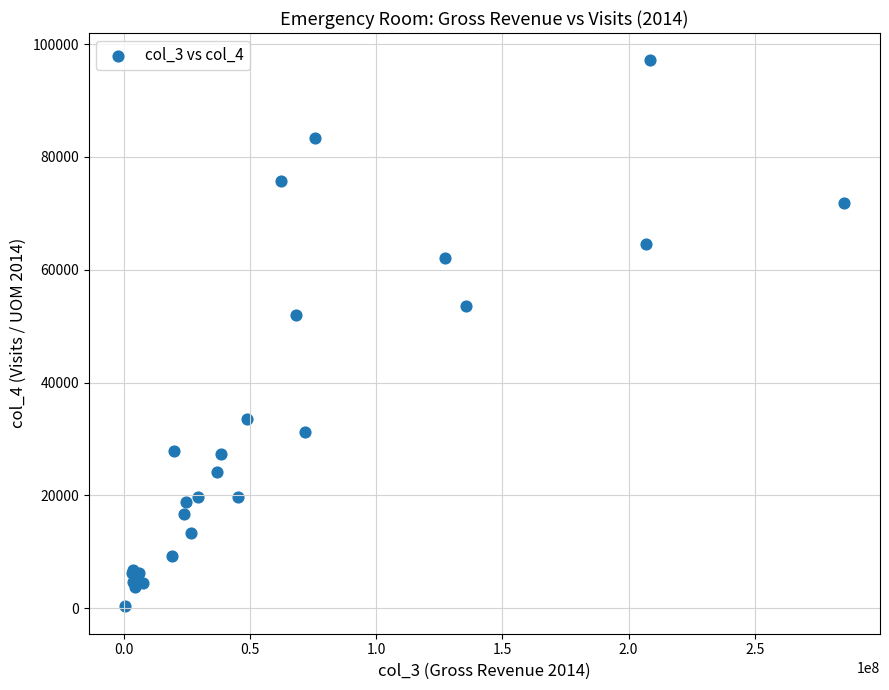

What Y value in the scatter plot is closest to 48712?

51948